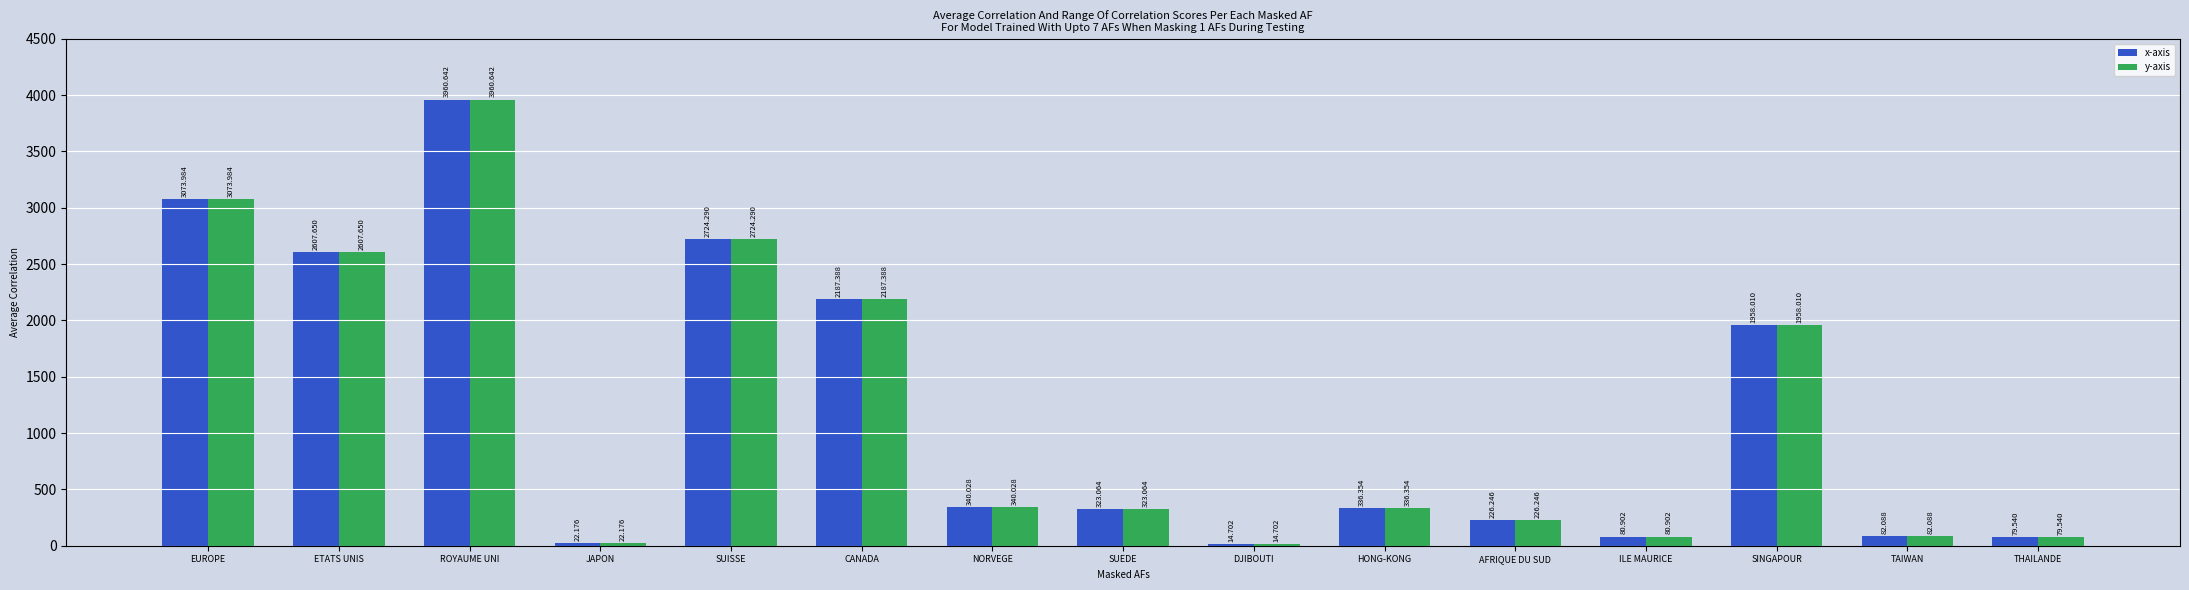

What is the difference between the maximum and second lowest values in the y-axis series?

3938.5